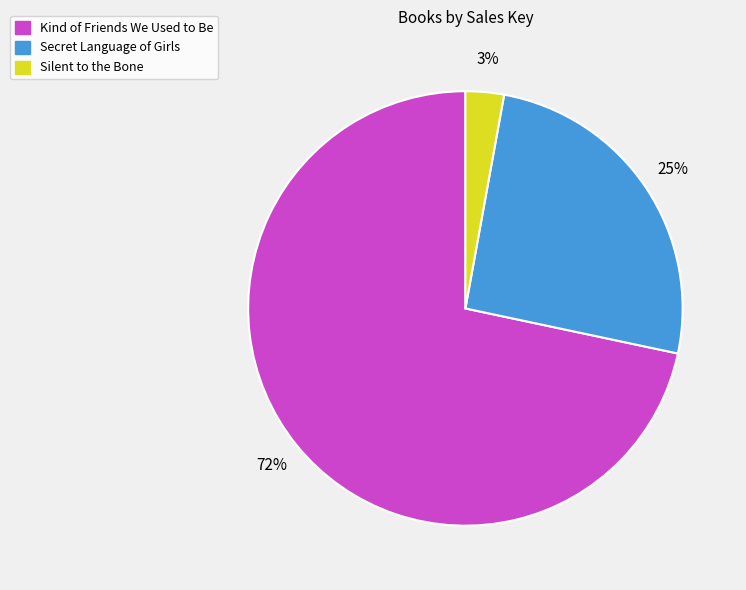

Do Kind of Friends We Used to Be and Silent to the Bone together represent more than half of the pie?

Yes